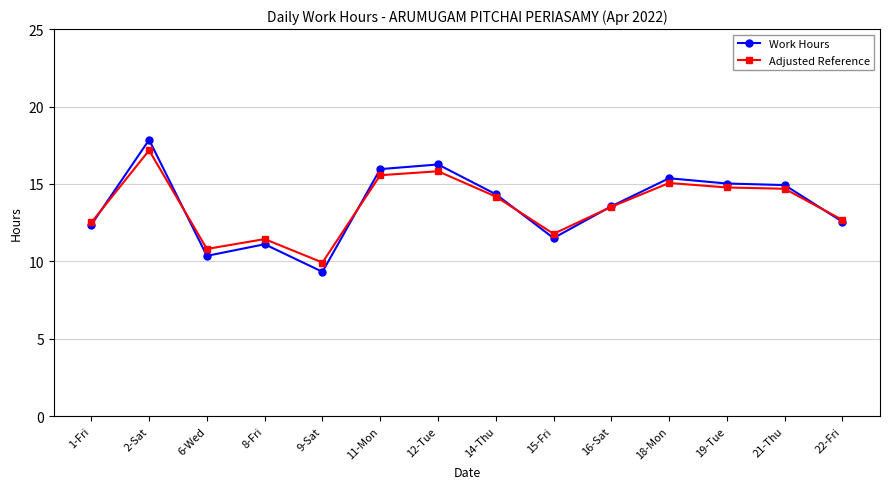

What is the difference between the Adjusted Reference values at 22-Fri and 21-Thu?

2.0